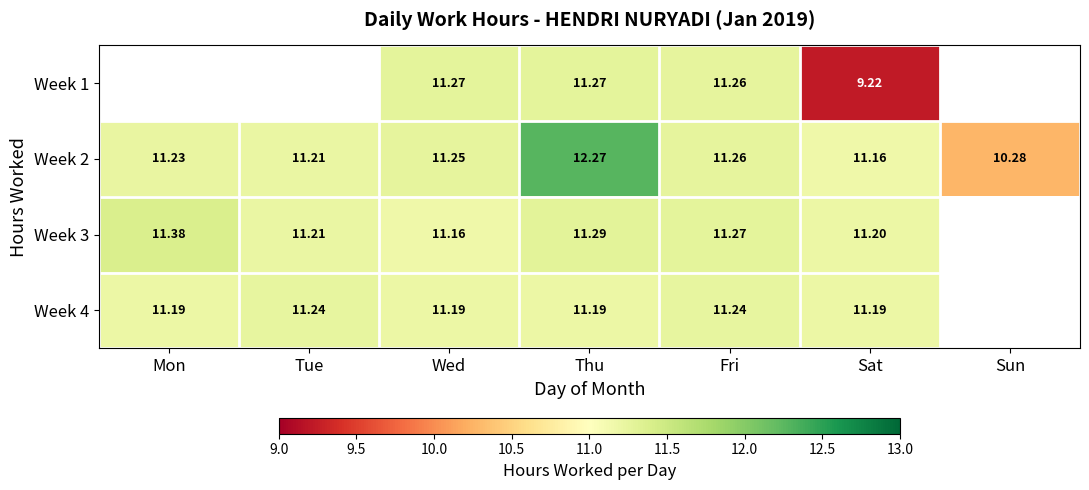

List the labels in order of Week 2 value, largest first.

Thu, Fri, Wed, Mon, Tue, Sat, Sun